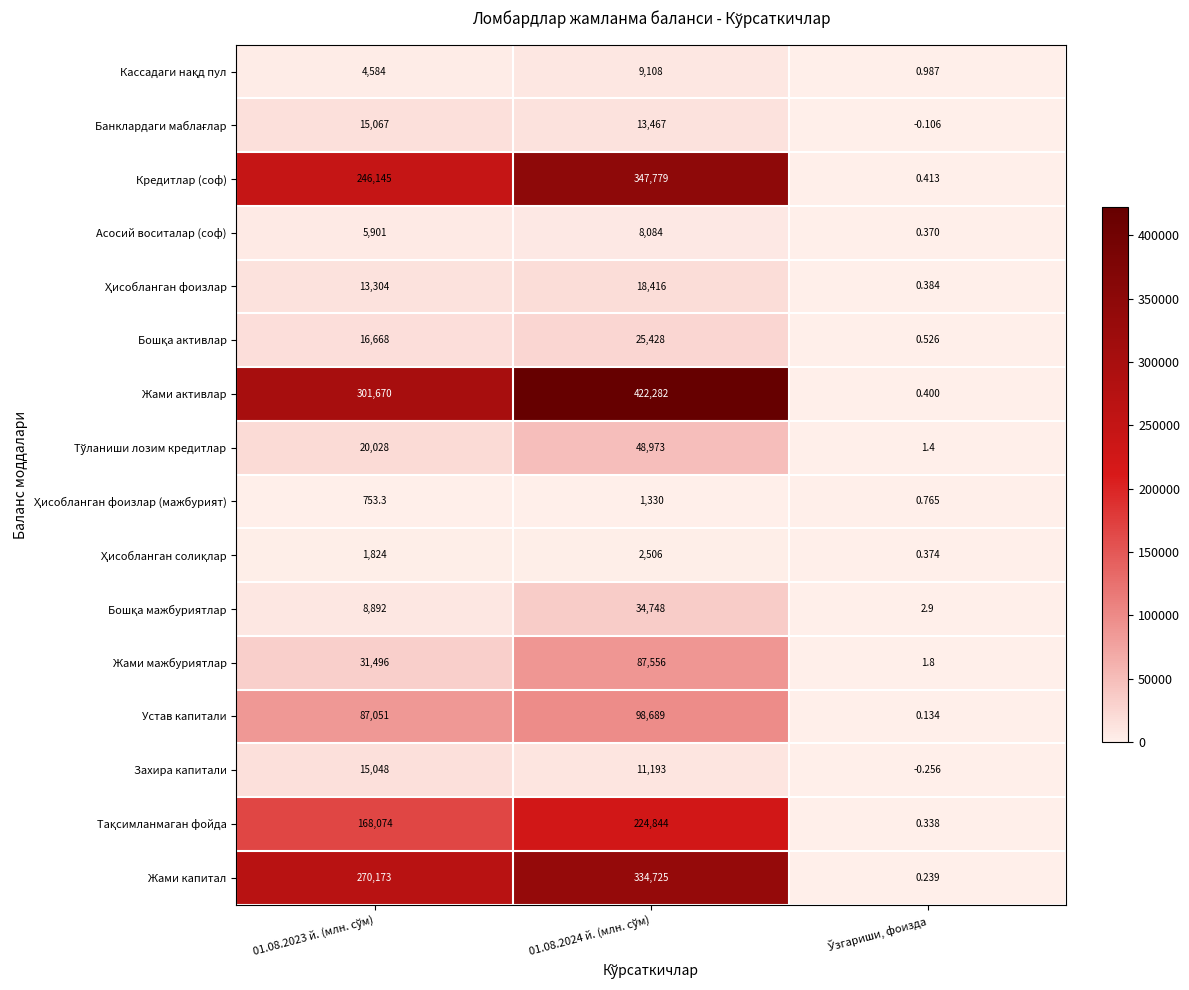

Which series has the largest total across all categories?

Жами активлар